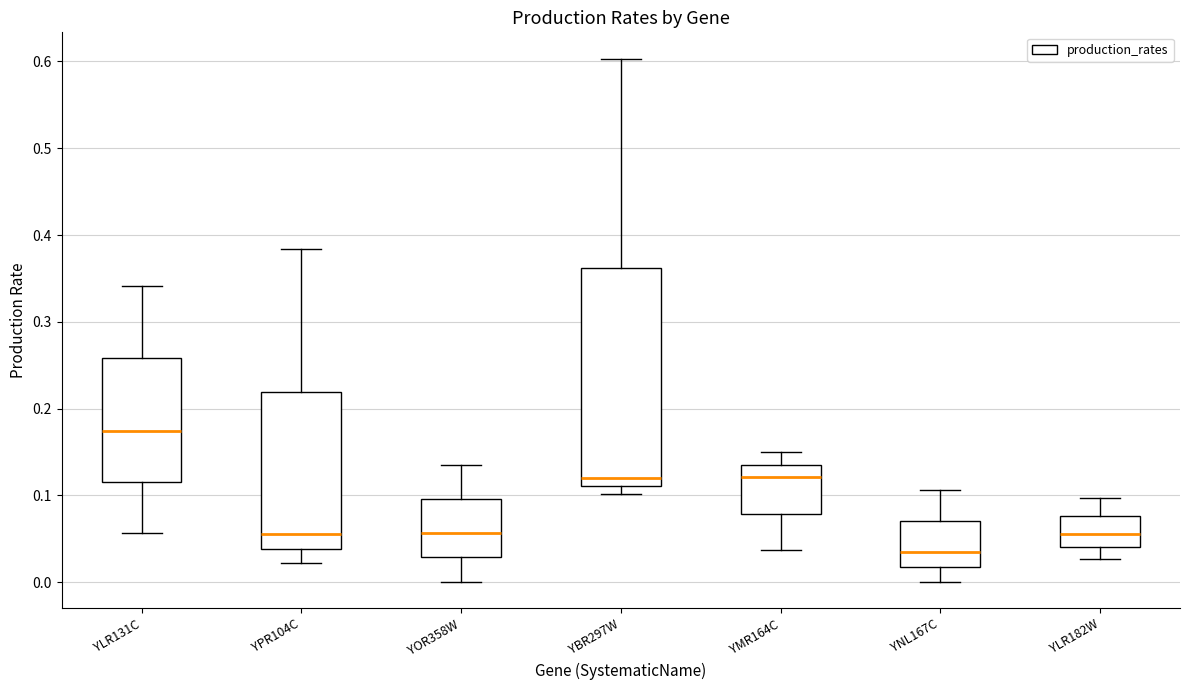

Which box has the lowest median line?

YNL167C